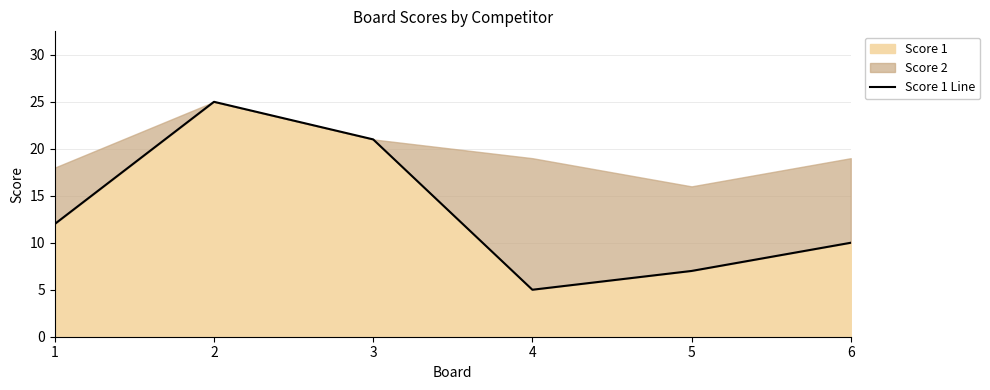

Reading left to right, list all the values displayed in this chart.

12	25	21	5	7	10